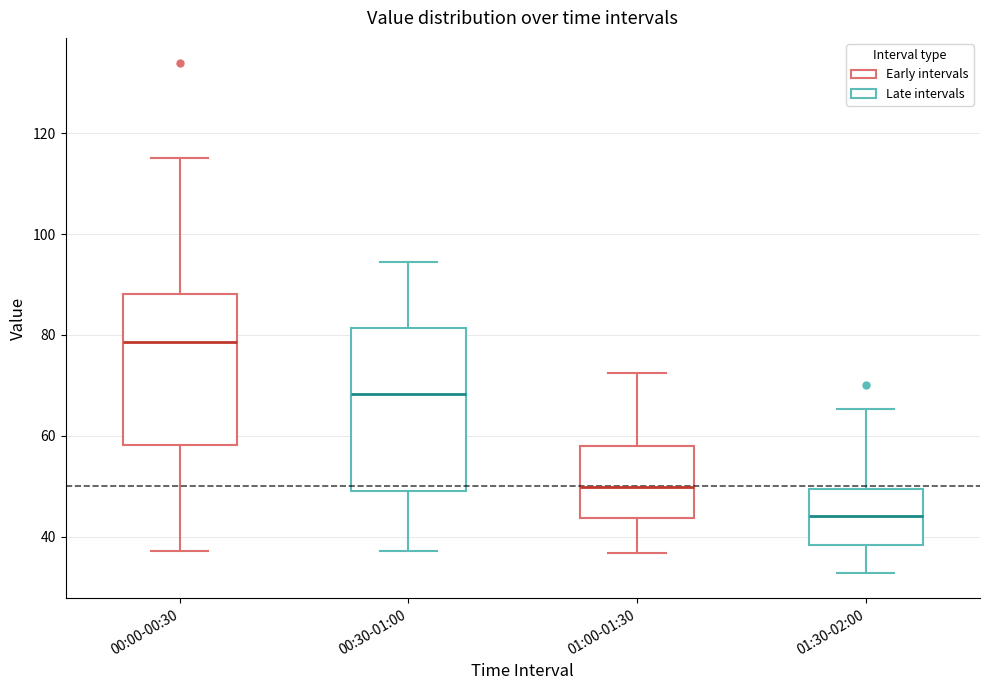

Reading left to right, transcribe this box plot: for each box, give where its median line is, the range the box spans, and where its two whiskers end, as read against the y-axis. The values are not printed on the chart, so give them approximately, as read against the axis.

00:00-00:30: median 78, box 58 to 88, whiskers 38 to 116
00:30-01:00: median 68, box 50 to 82, whiskers 38 to 94
01:00-01:30: median 50, box 44 to 58, whiskers 36 to 72
01:30-02:00: median 44, box 38 to 50, whiskers 32 to 66